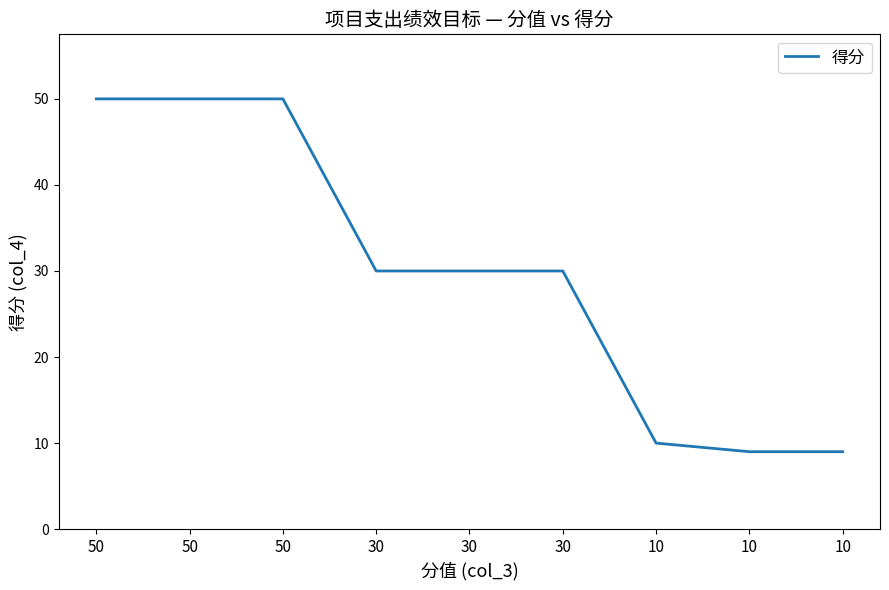

Does the chart display data point markers on the line(s)?

No